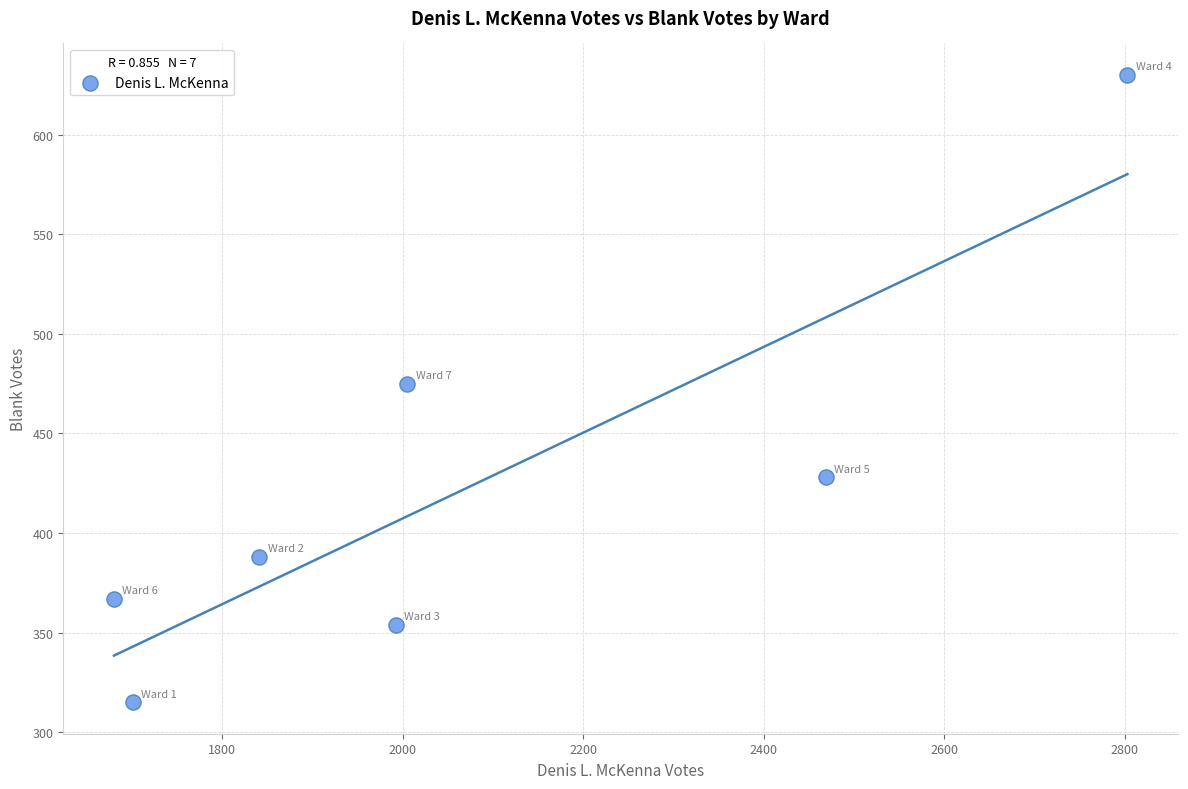

What is the range of X values (max minus min)?

1123